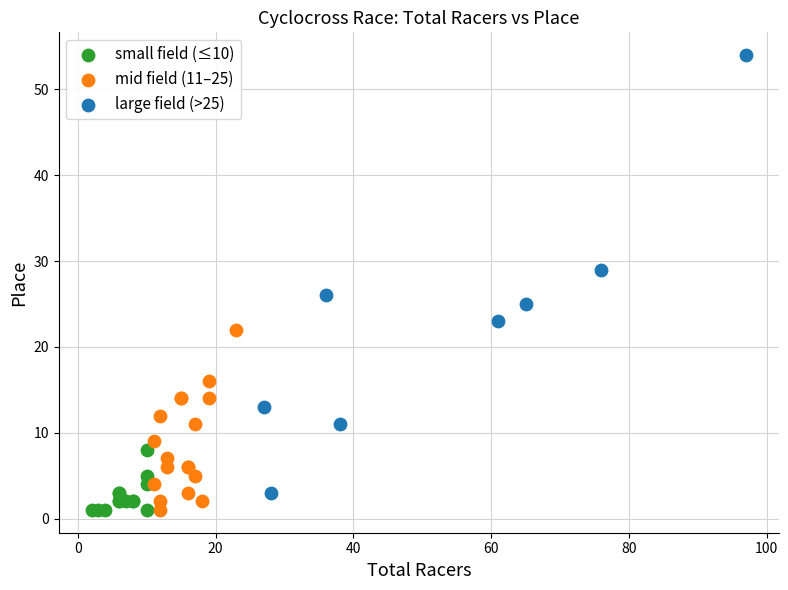

What are all the series names shown in the legend?

small field (≤10), mid field (11–25), large field (>25)